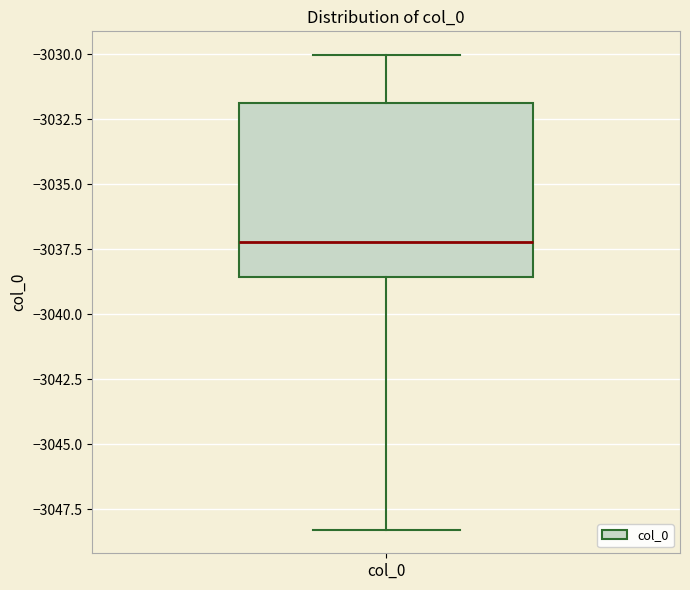

Transcribe this box plot: give where the median line is, the range the box spans, and where the two whiskers end, as read against the y-axis. The values are not printed on the chart, so give them approximately, as read against the axis.

median -3037.0, box -3038.5 to -3032.0, whiskers -3048.5 to -3030.0